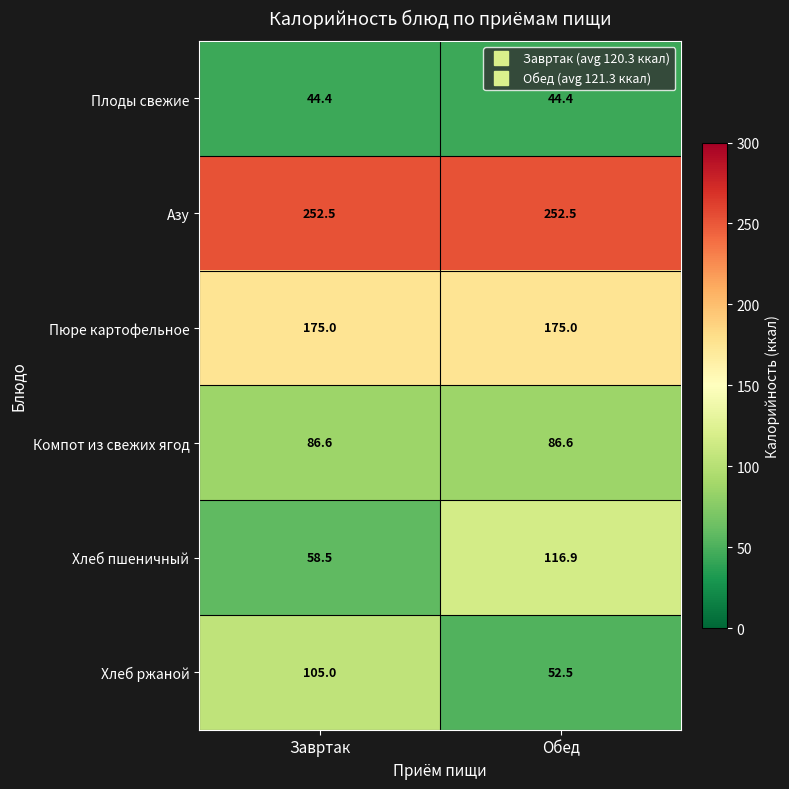

True or false: Хлеб пшеничный has a value of 116.9 at Обед.

True